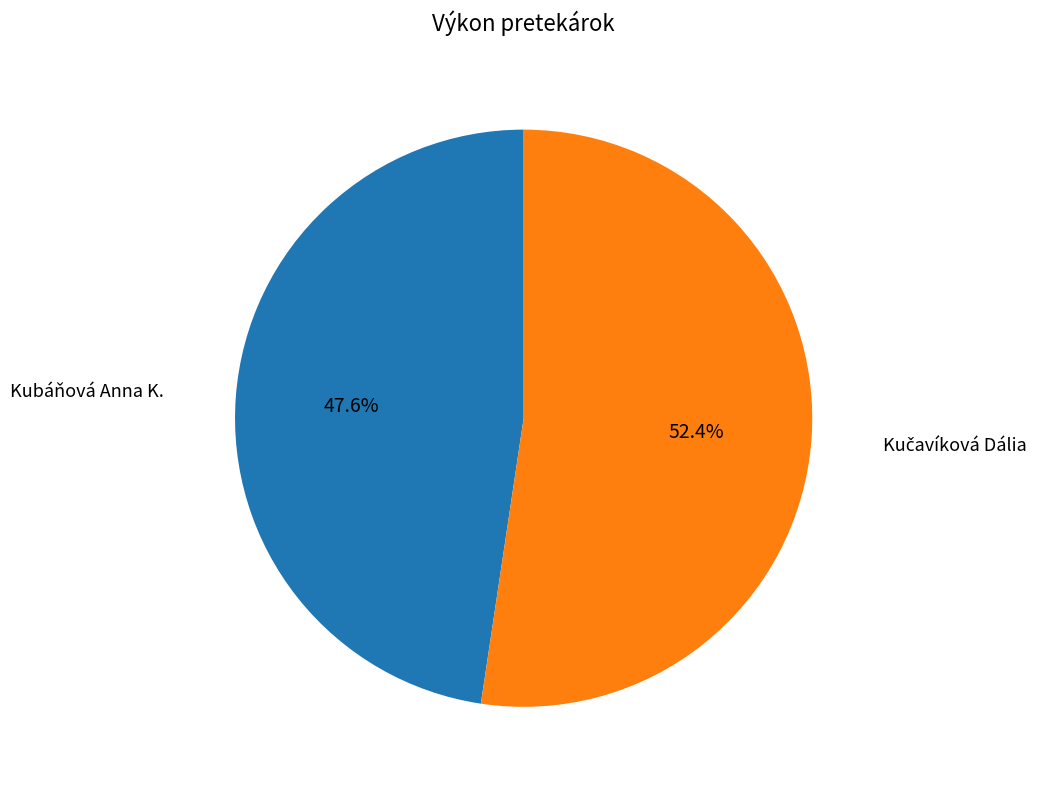

Which slice is the smallest?

Kubáňová Anna K.